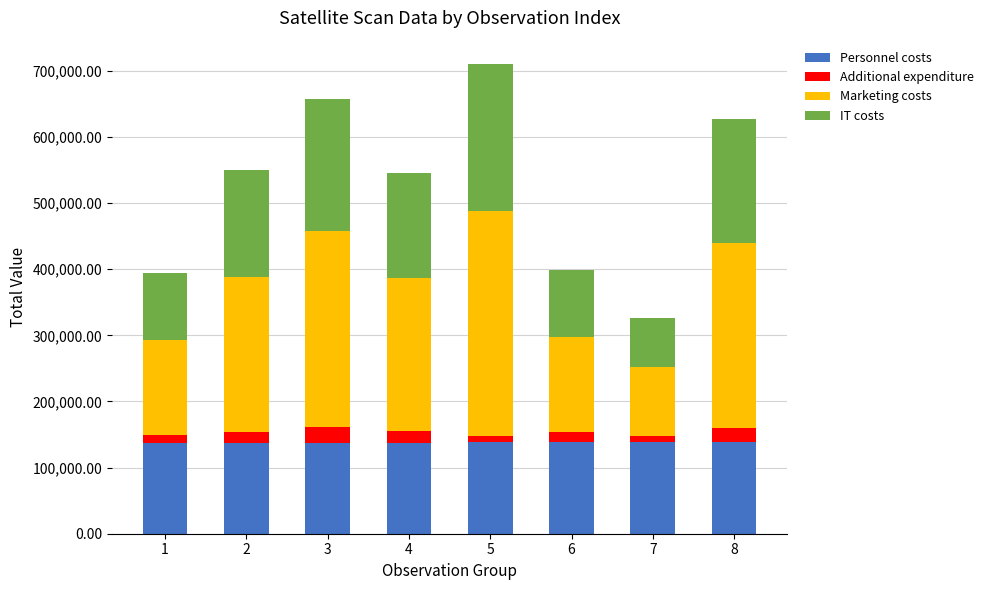

How many bars are there in total?

8